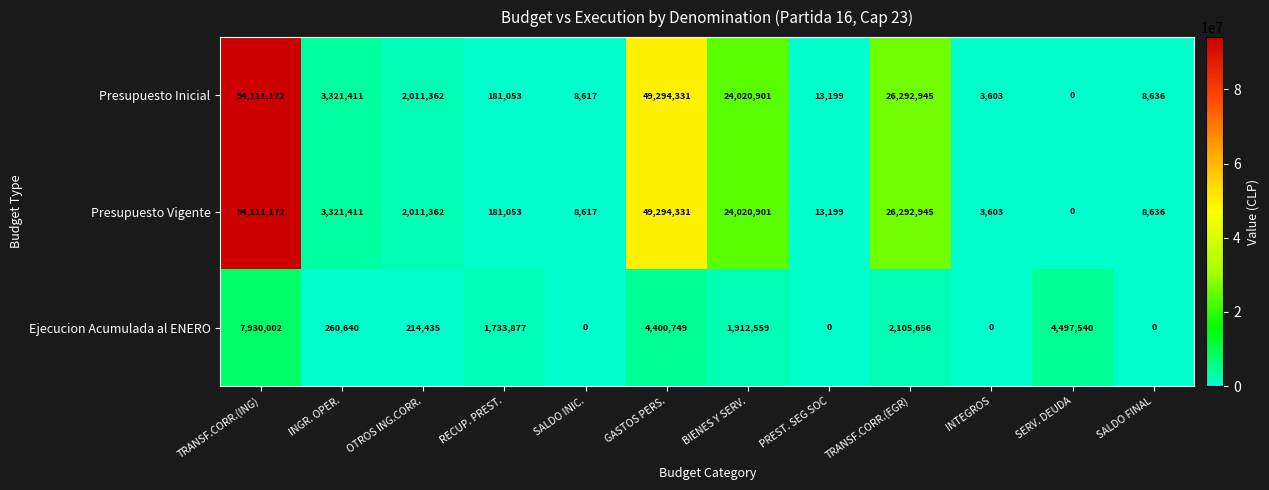

The value of Presupuesto Inicial at BIENES Y SERV. is 24020901. True or false?

True